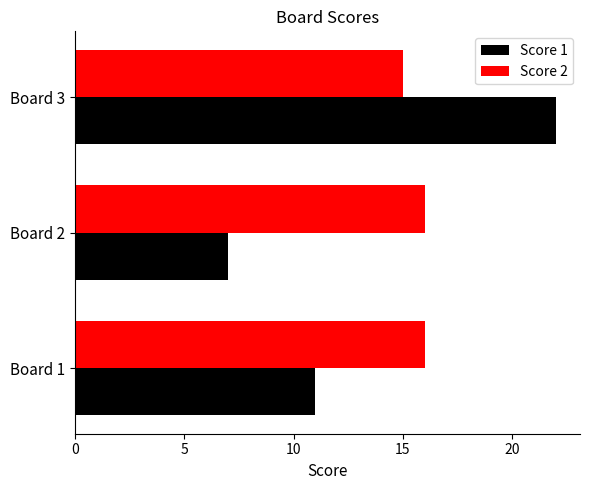

At which label is Score 2 closest to 15?

Board 3